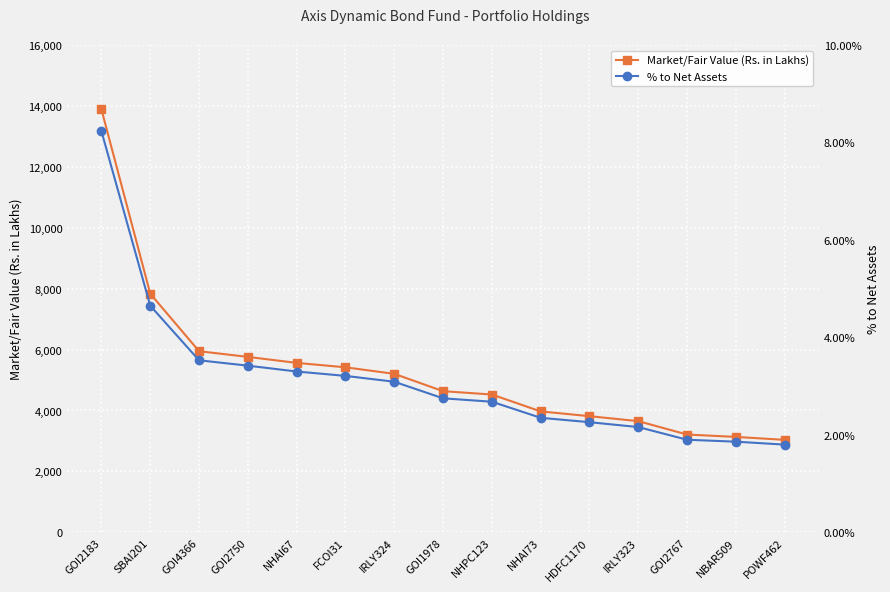

Which label corresponds to the largest value in the chart?

GOI2183